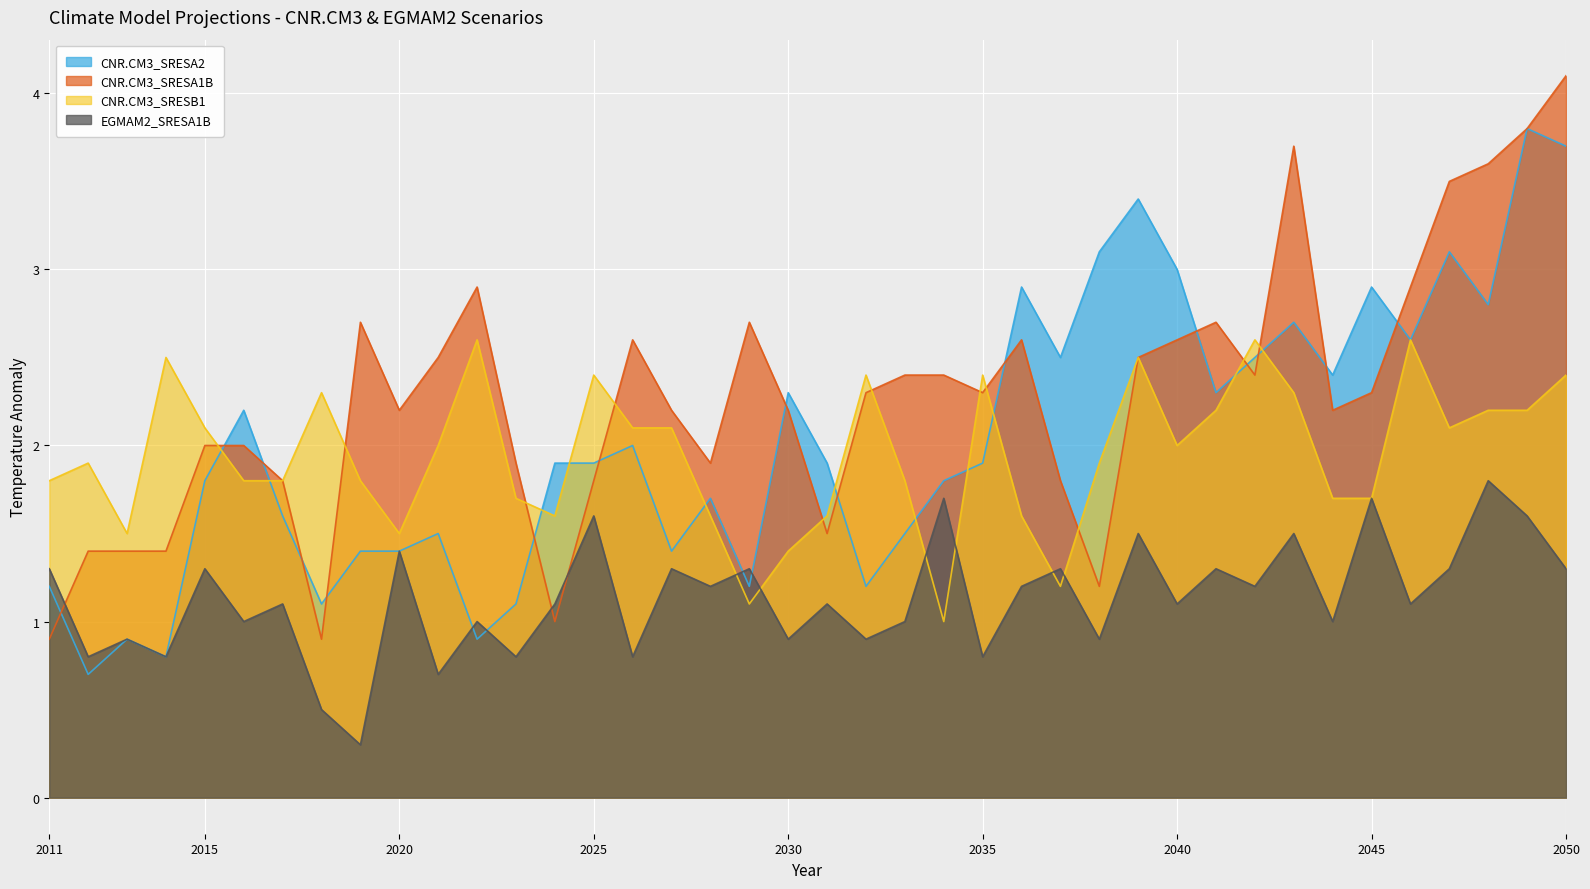

What is the approximate value of EGMAM2_SRESA1B at 2044?

1.0